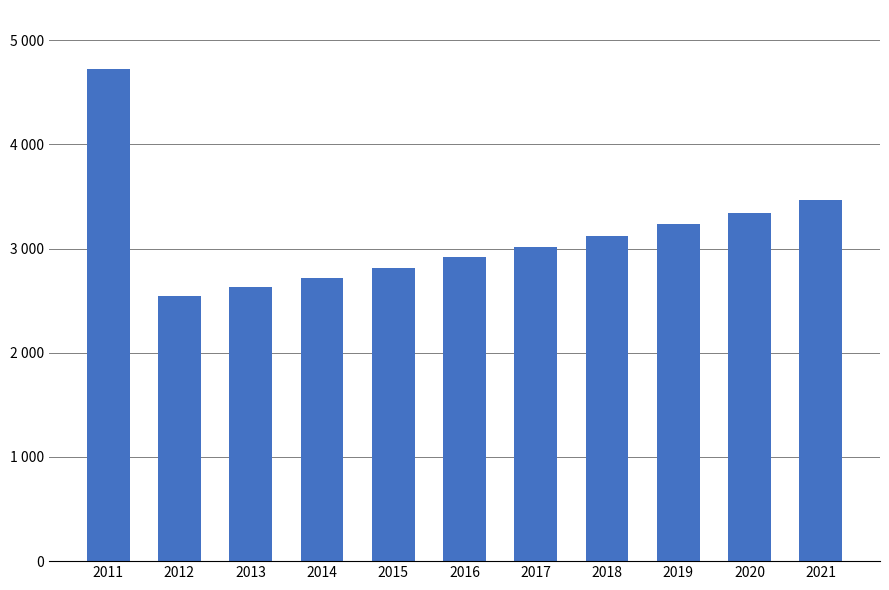

What is the value of the 5th bar from the left?

2816.1